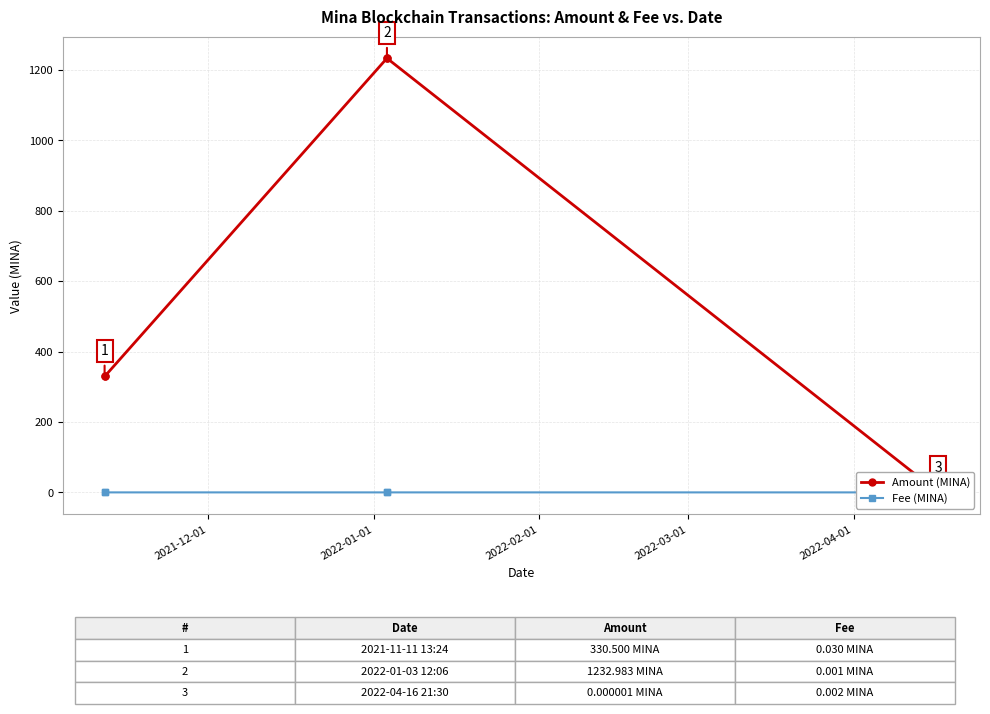

True or false: Fee (MINA) has more than 2 points higher than both neighbors.

False